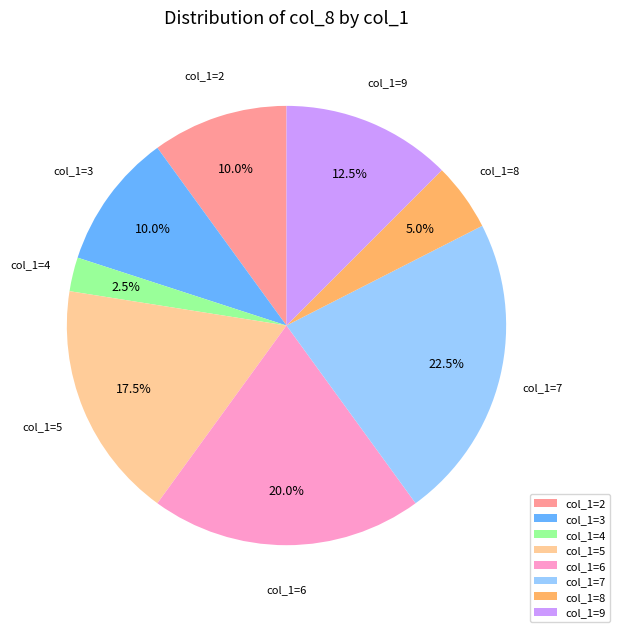

What is the ratio of the value at col_1=7 to the value at col_1=4?

9.0